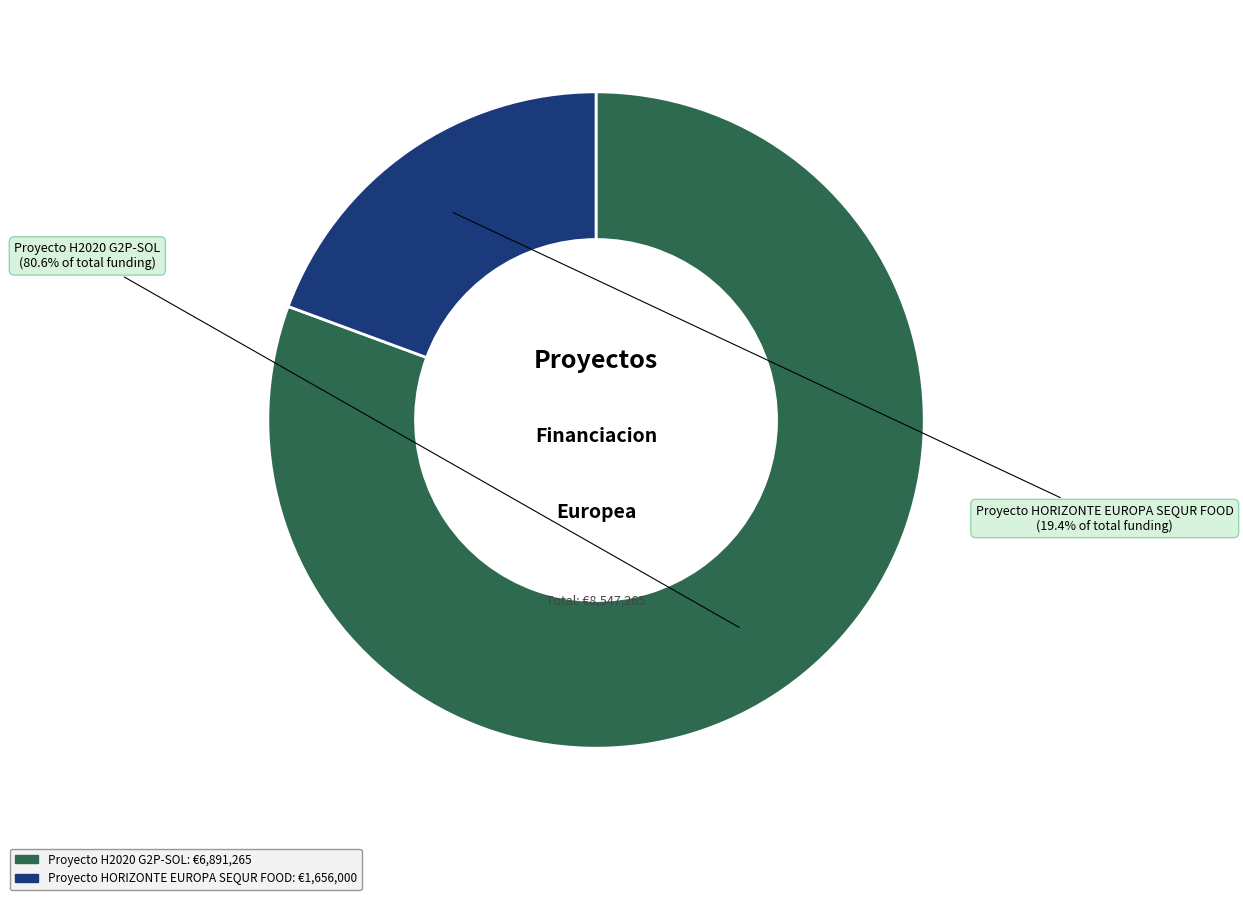

Approximately how many times larger is the value at Proyecto HORIZONTE EUROPA SEQUR FOOD compared to Proyecto H2020 G2P-SOL?

0.2